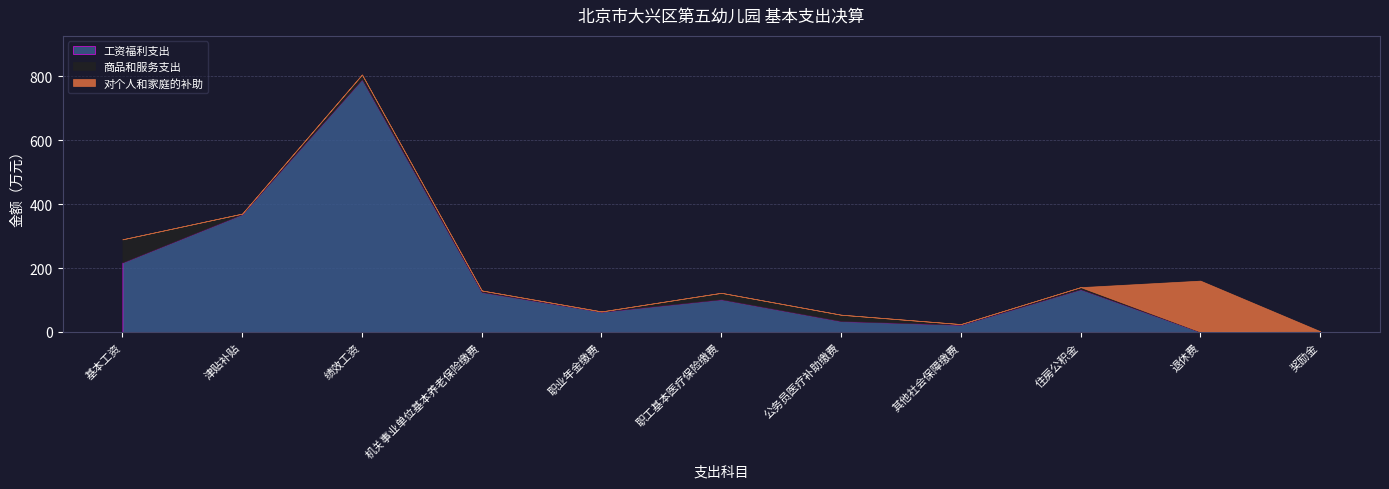

Which has a higher value, 退休费 or 公务员医疗补助缴费?

公务员医疗补助缴费